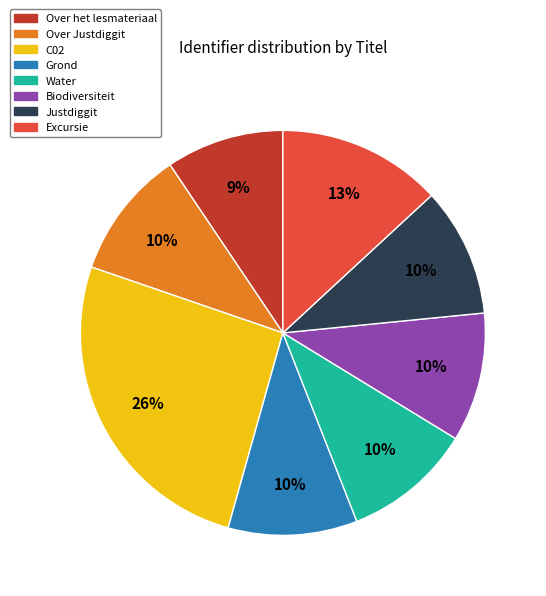

What percentage is the Justdiggit slice, to the nearest percent?

10%